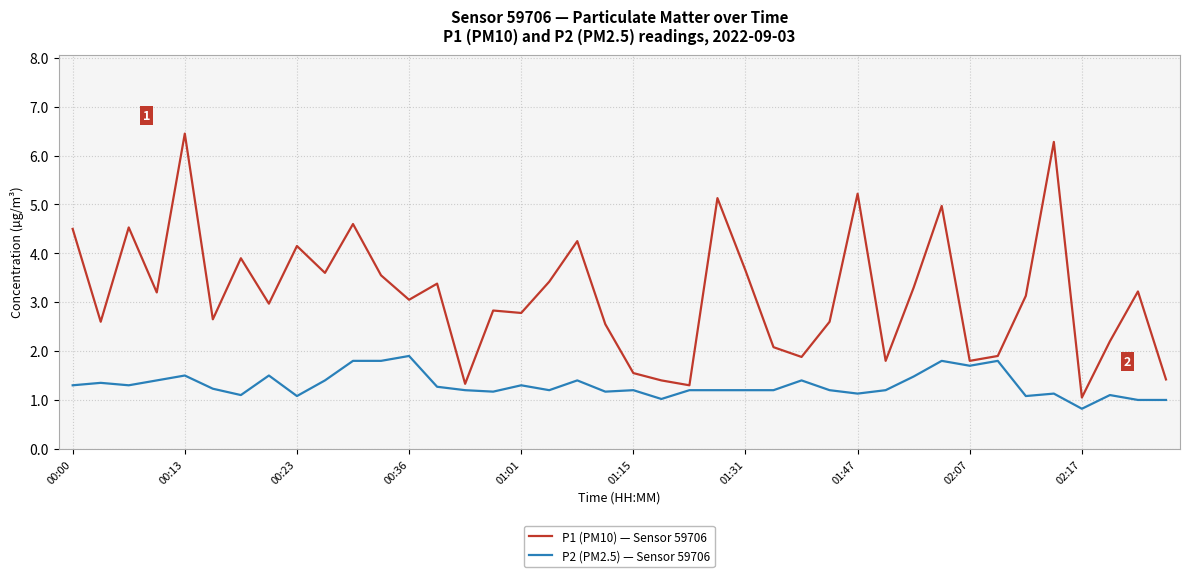

True or false: P2 (PM2.5) — Sensor 59706 and P1 (PM10) — Sensor 59706 cross at least once.

False